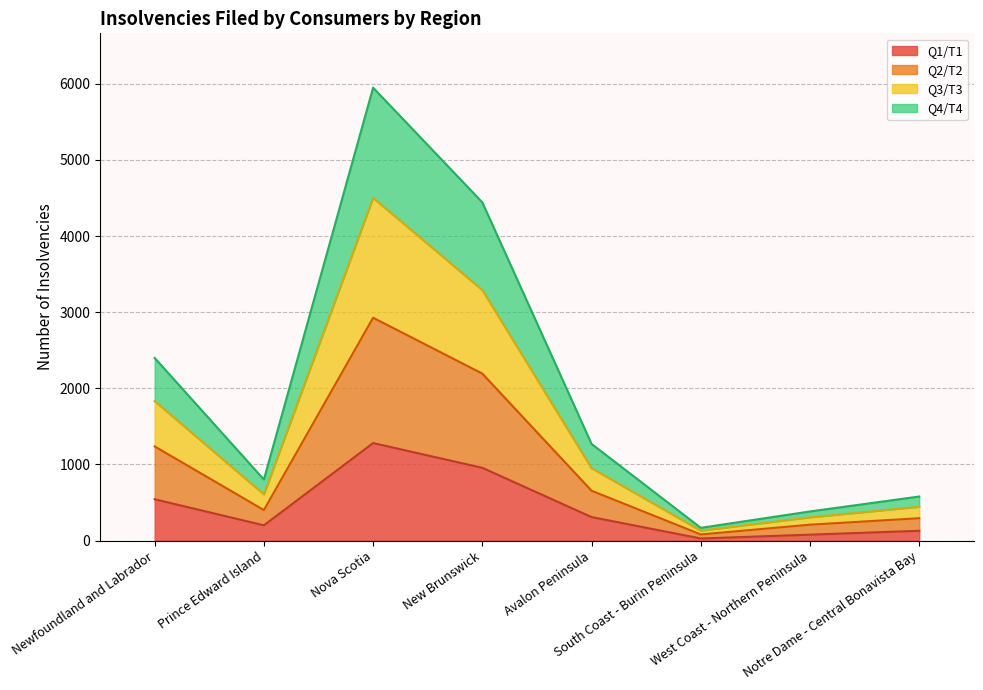

How many data points in Q2/T2 are less than 655?

4